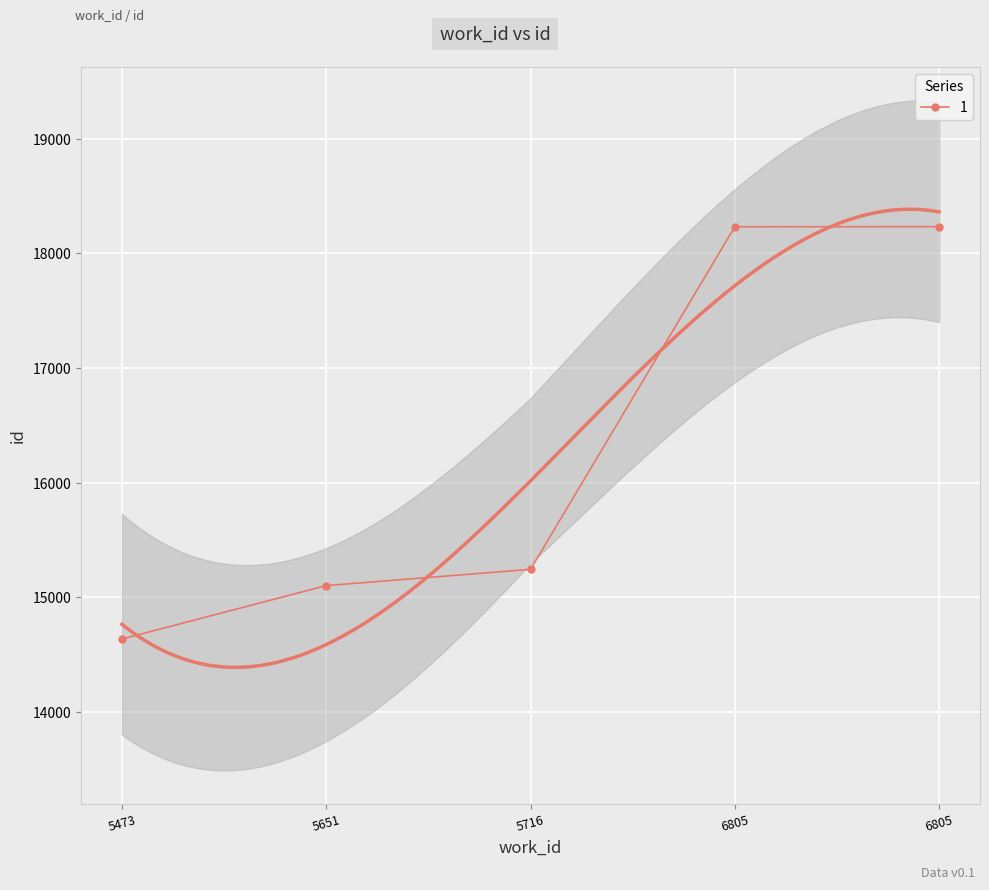

Rank the categories by value from highest to lowest.

6805, 6805, 5716, 5651, 5473